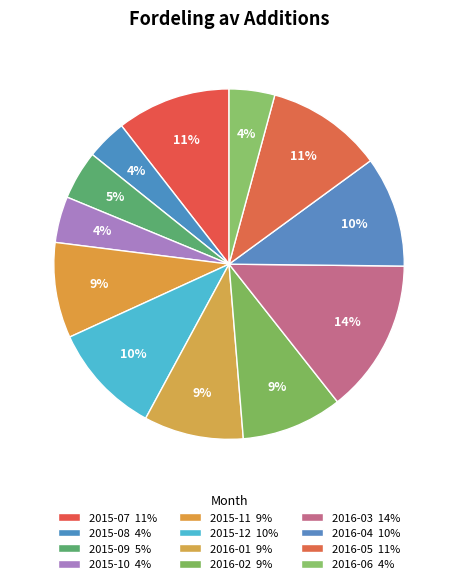

How many slices are in this pie chart?

12